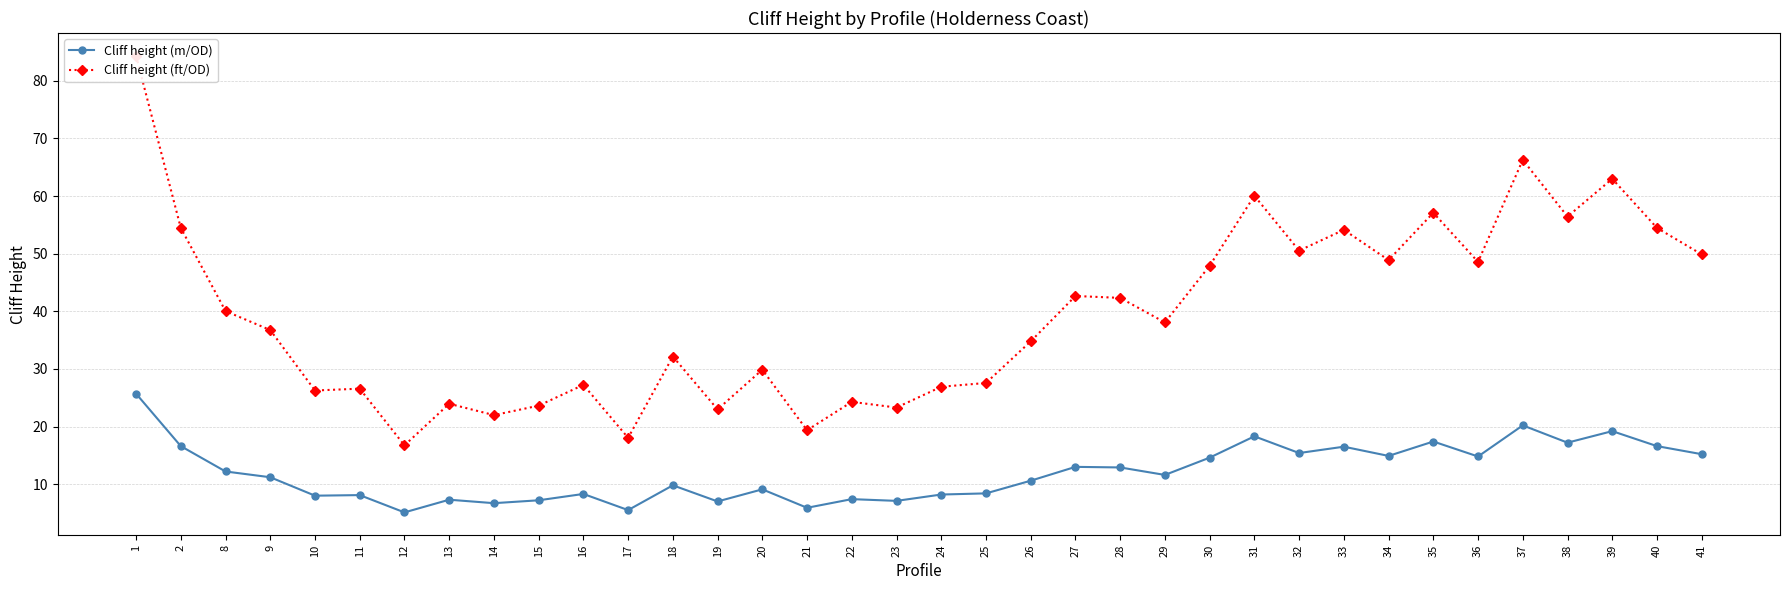

How many lines are shown in the chart?

2